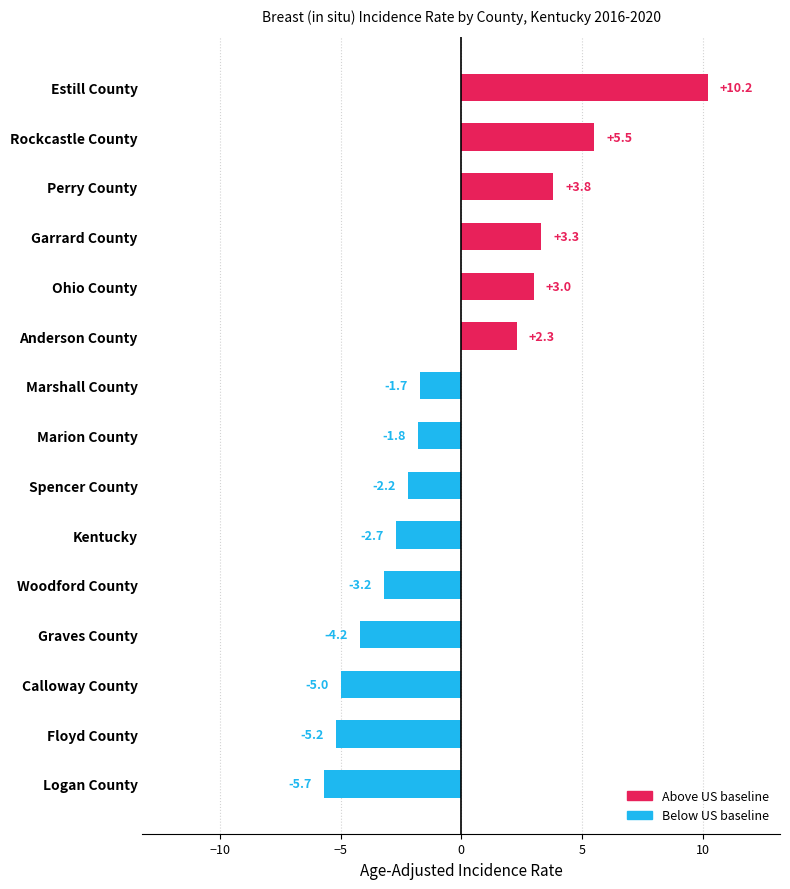

Does the chart contain any negative values?

Yes